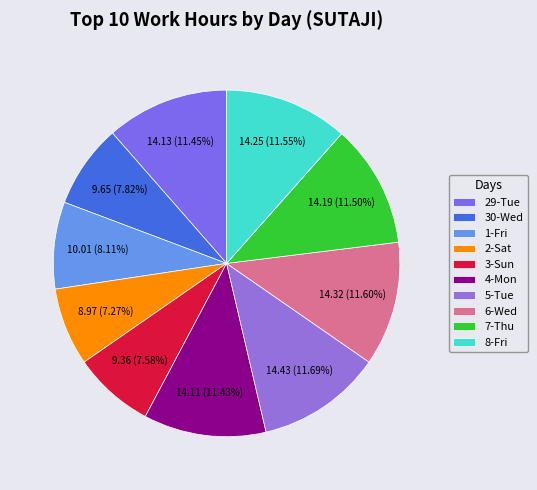

To the nearest percent, what is the difference between the 2-Sat and 5-Tue slice percentages?

4%